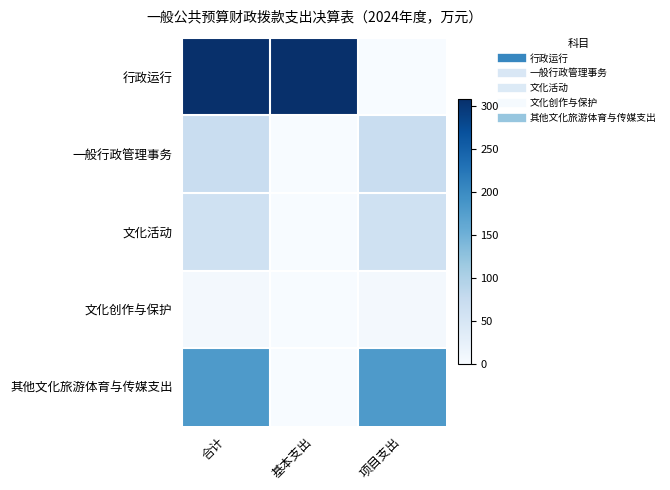

Which series has the widest spread of values?

行政运行